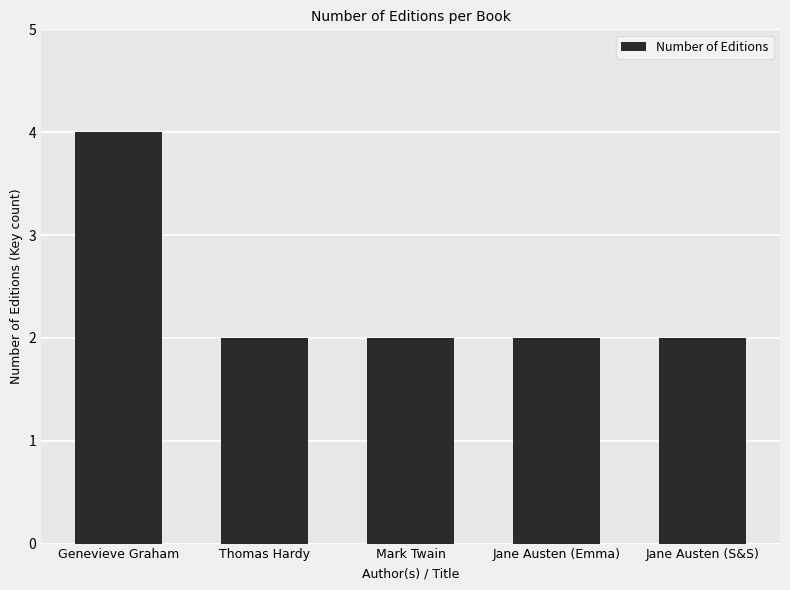

How many data points does each series have?

5